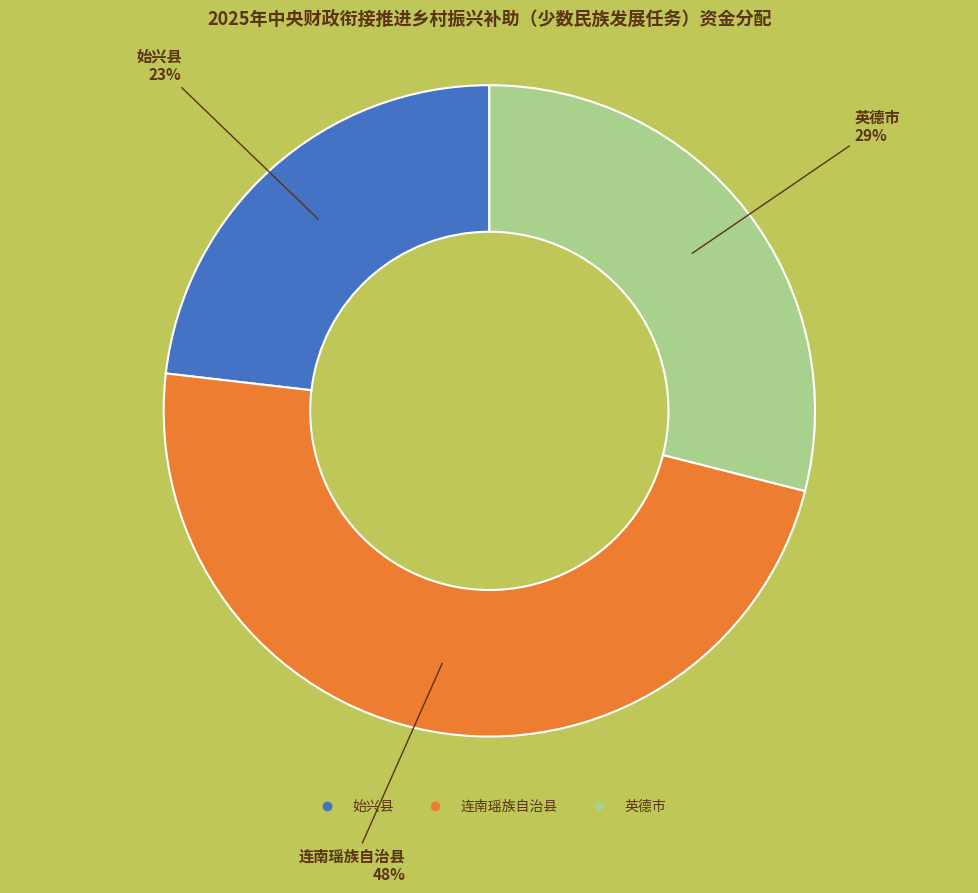

What is the ratio of the value at 英德市 to the value at 连南瑶族自治县?

0.6